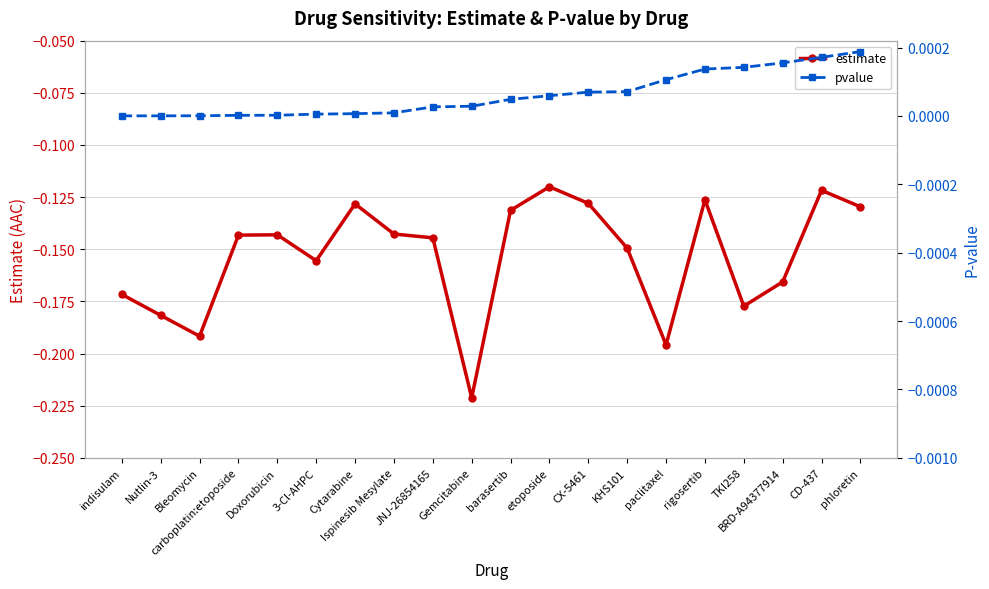

True or false: pvalue has more than 1 points higher than both neighbors.

False